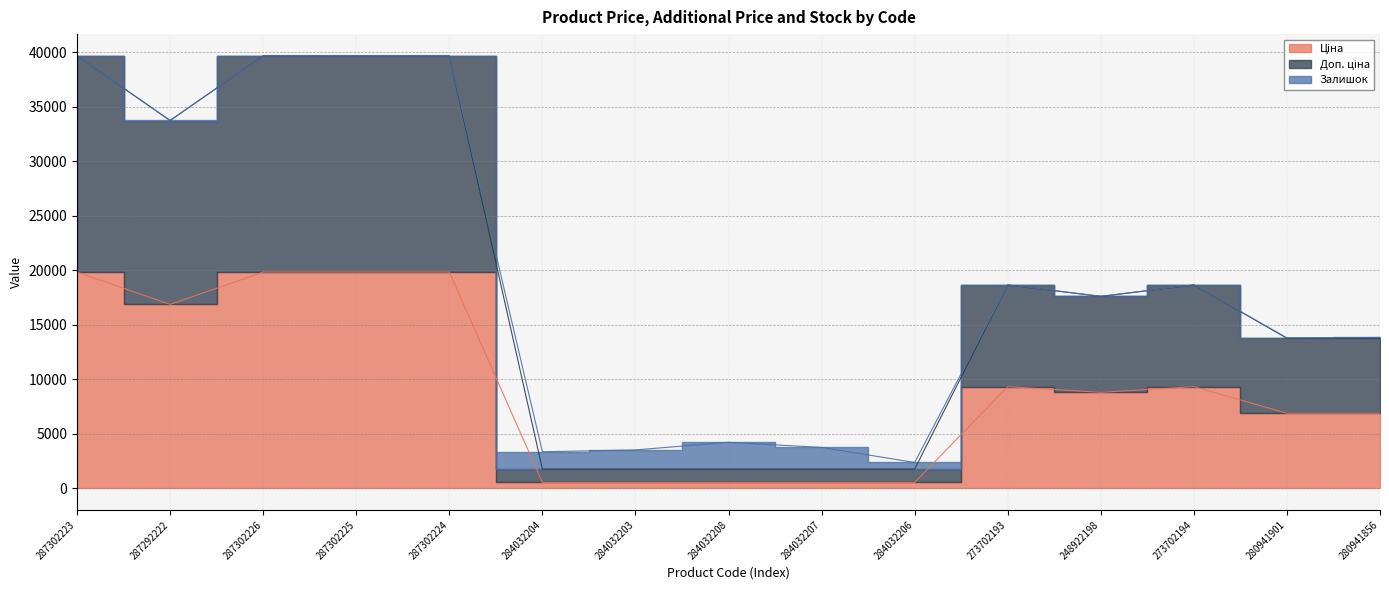

Where is Доп. ціна nearest to the value 20712?

273702193